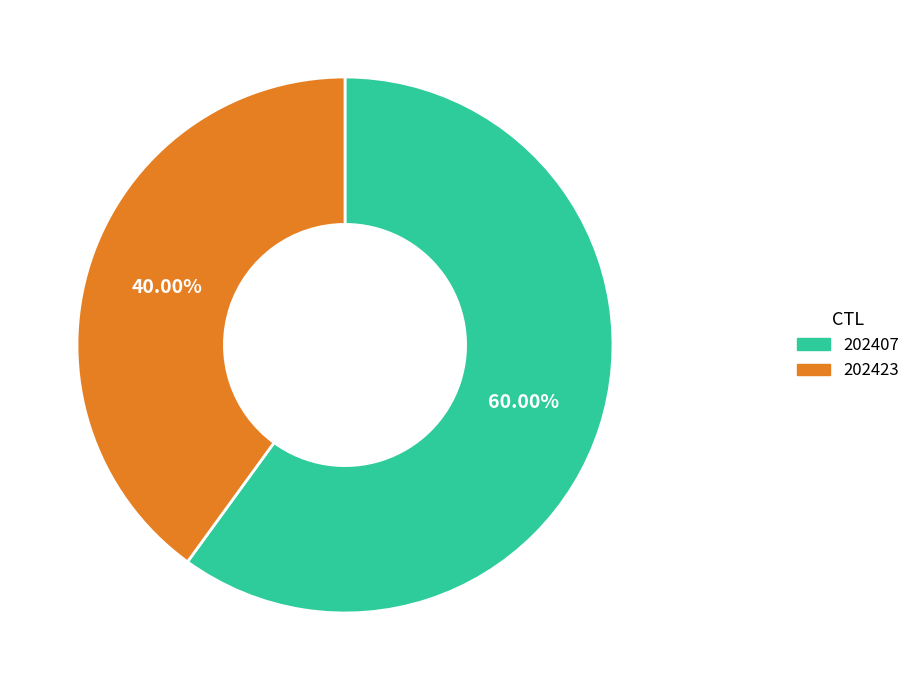

Which slice is the largest?

202407